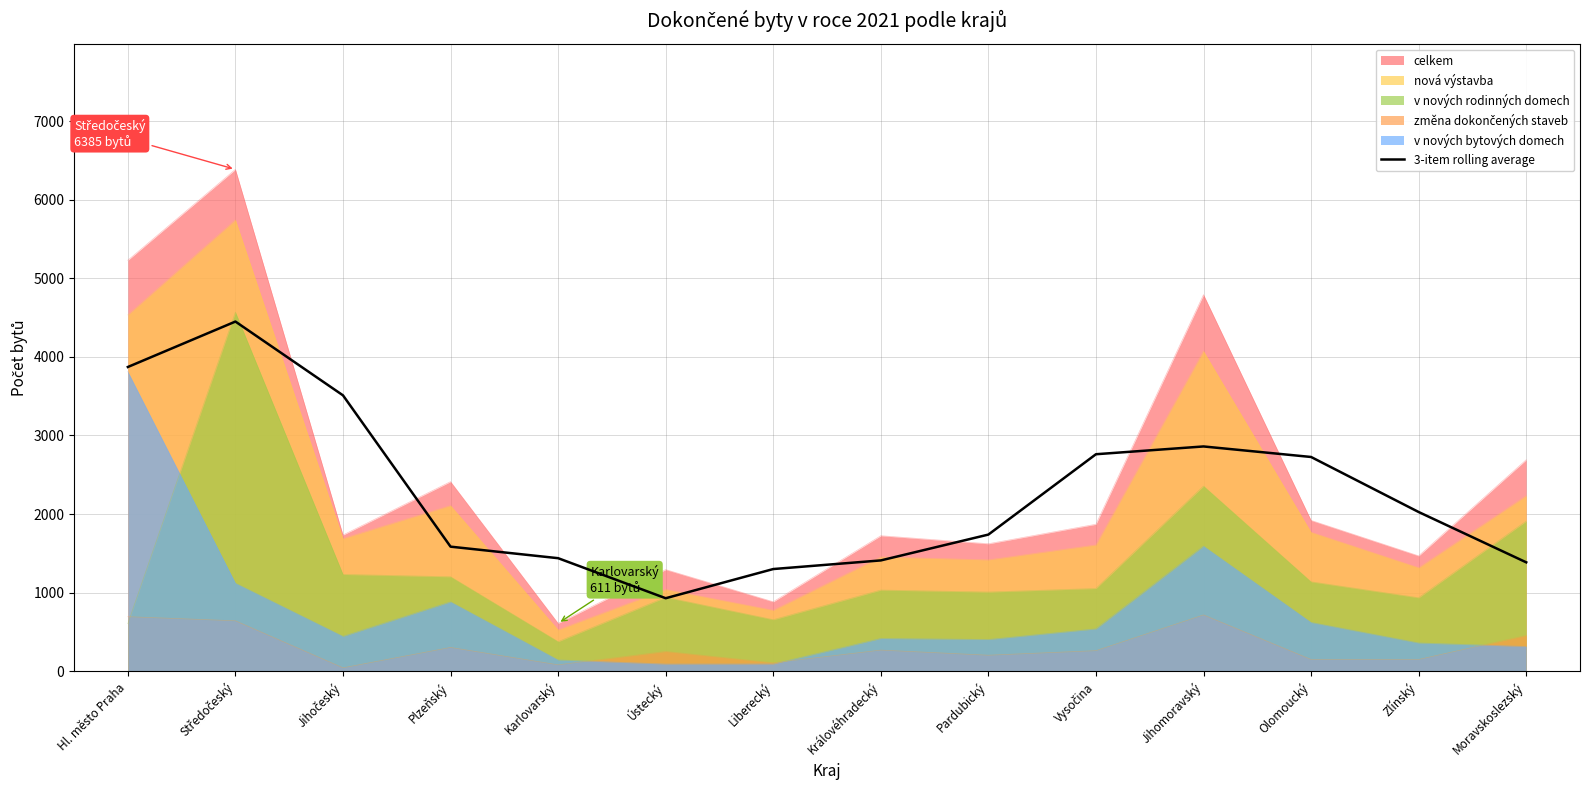

The value at Jihočeský is 1238.0. True or false?

False